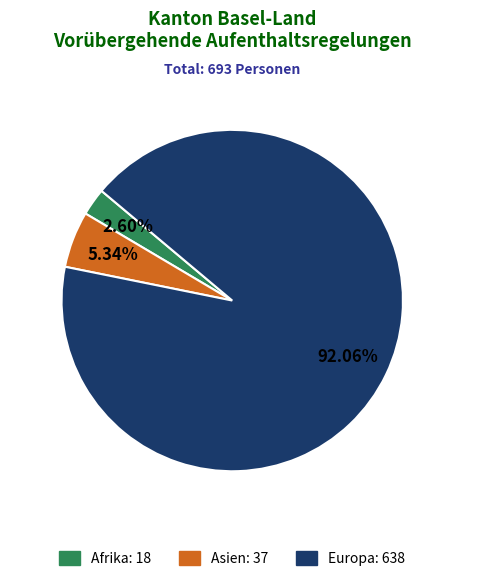

Count the number of slices in the pie.

3